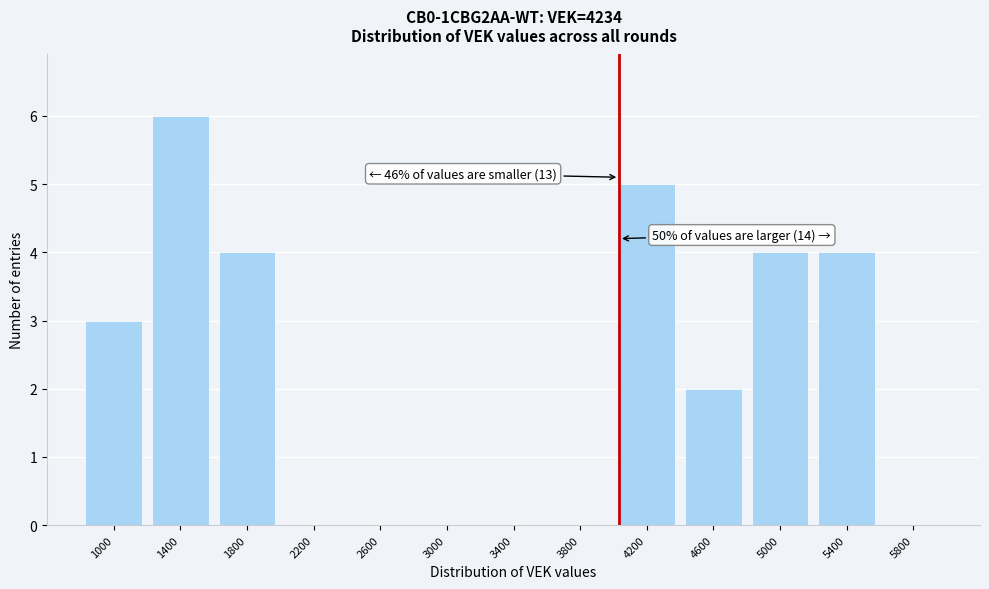

Reading right to left, what are all the values shown in this chart?

5800=0	5400=4	5000=4	4600=2	4200=5	3800=0	3400=0	3000=0	2600=0	2200=0	1800=4	1400=6	1000=3